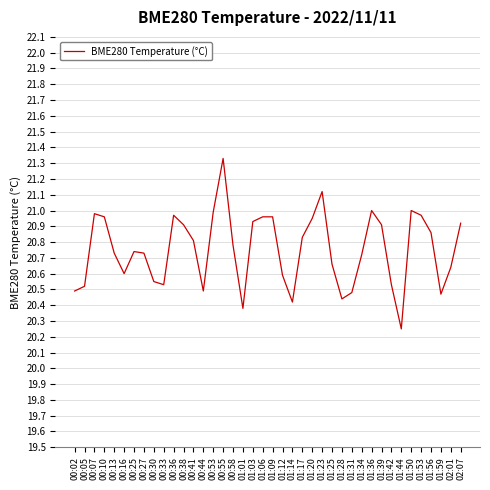

At which category does the chart reach its peak across all series?

00:55